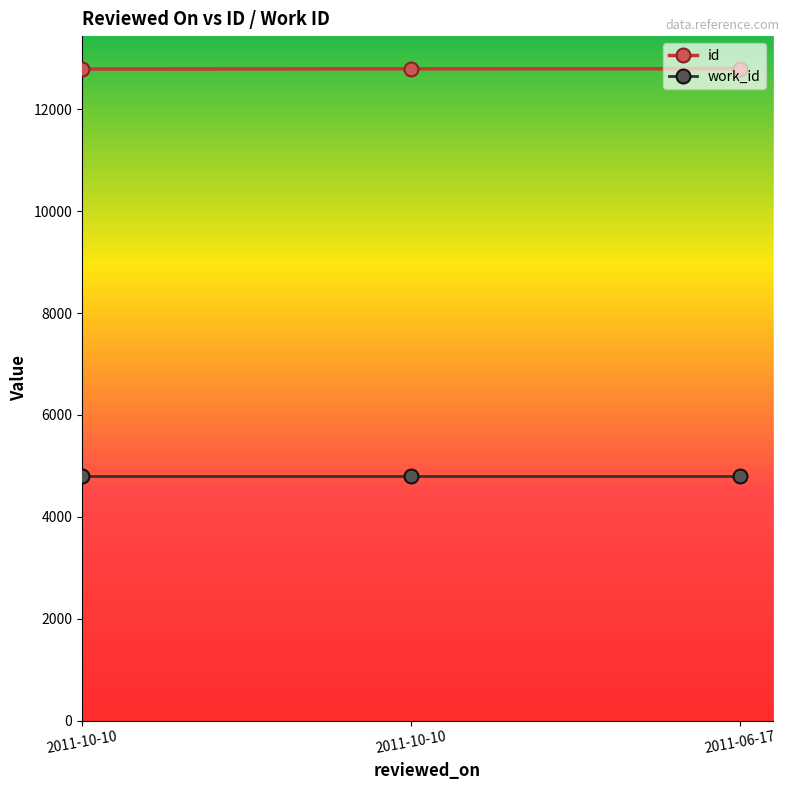

What is the sum of the id values at 2011-06-17 and 2011-10-10?

25592